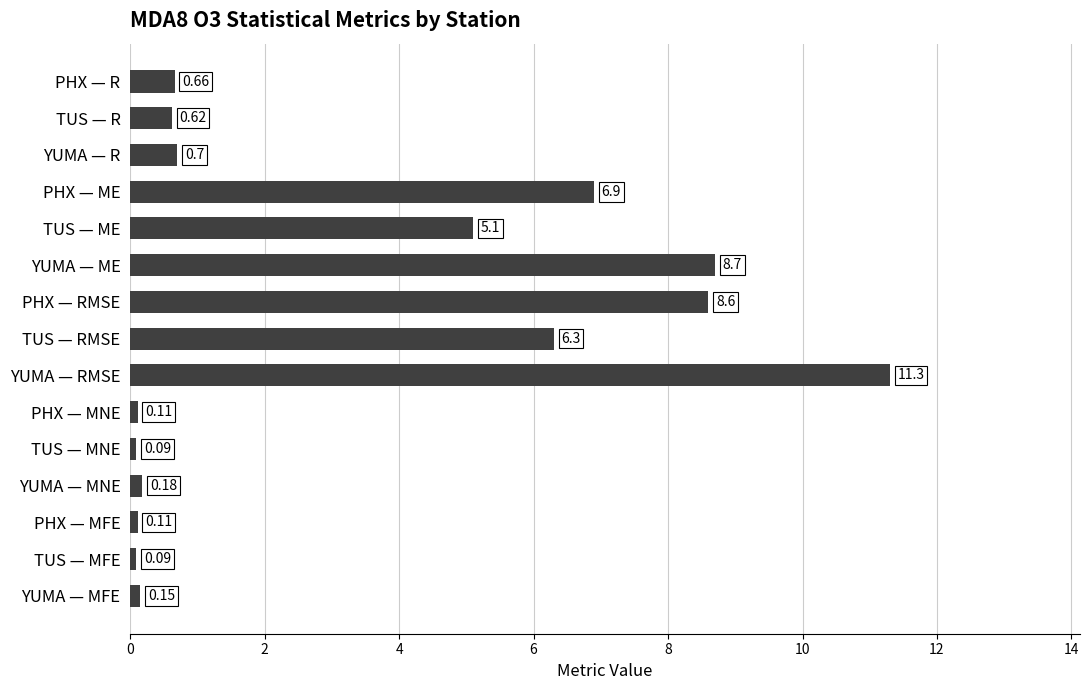

What is the sum of all values?

49.6